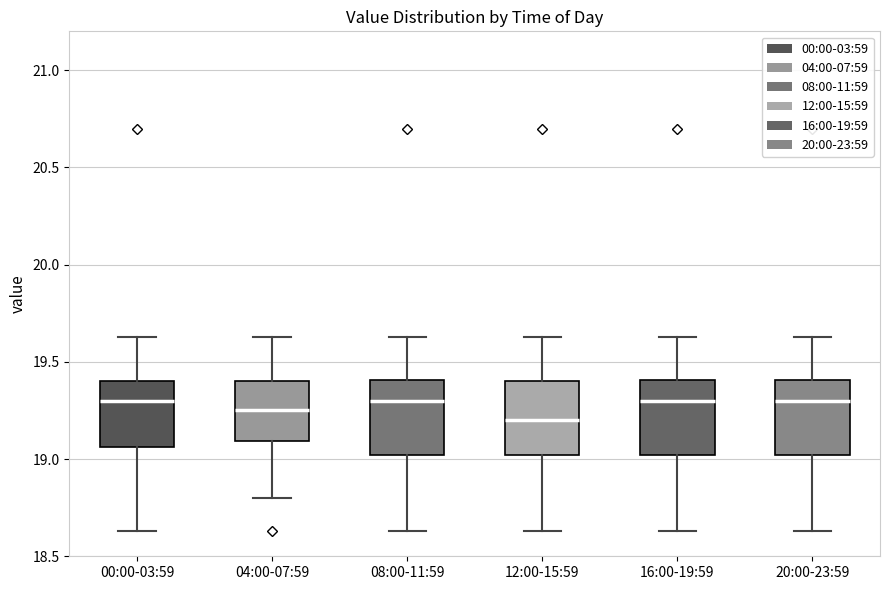

Which box's median line is the lowest?

12:00-15:59